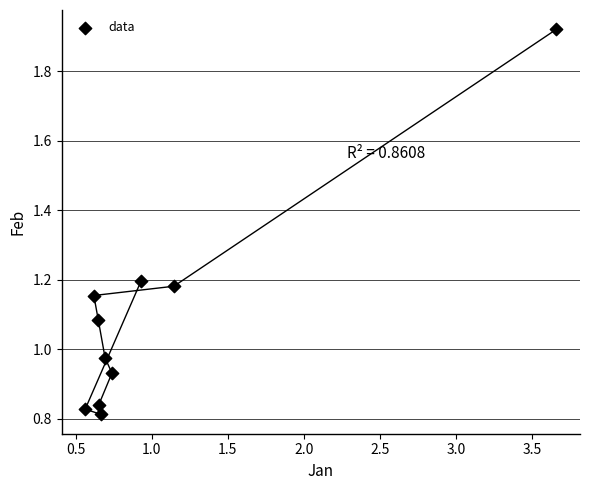

What is the range of X values (max minus min)?

3.1